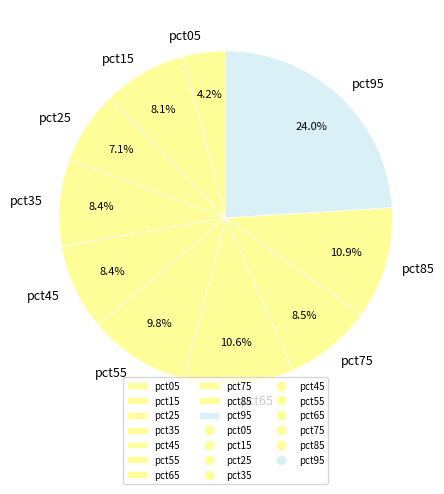

The pct45 slice represents 8% of the pie. True or false?

True